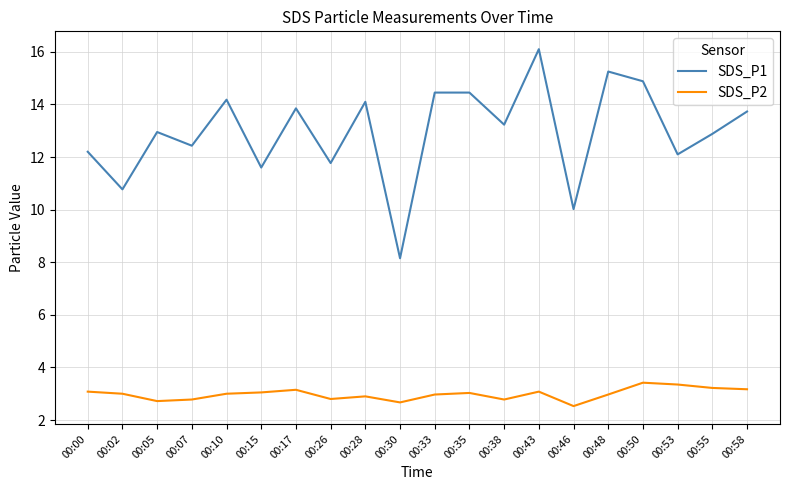

Where does the SDS_P2 series first go above 3?

00:00